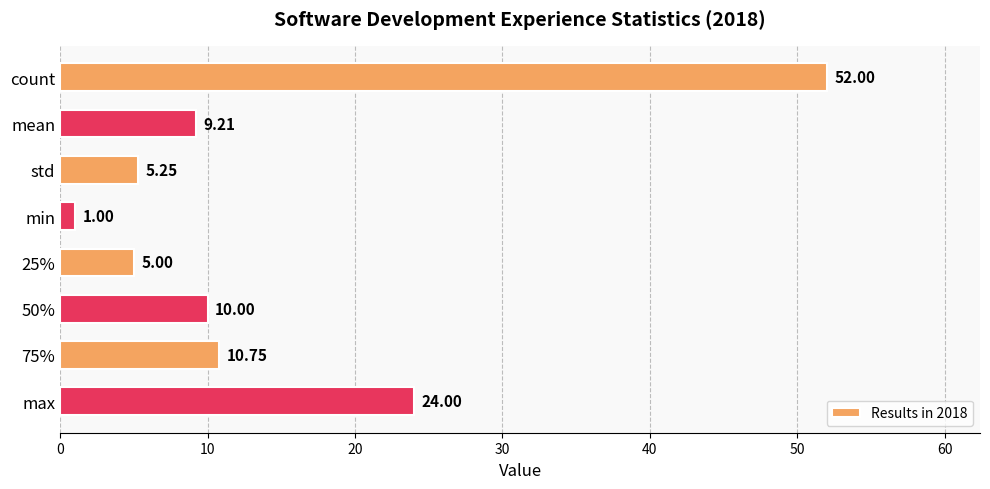

What is the difference between the maximum and second lowest values?

47.0